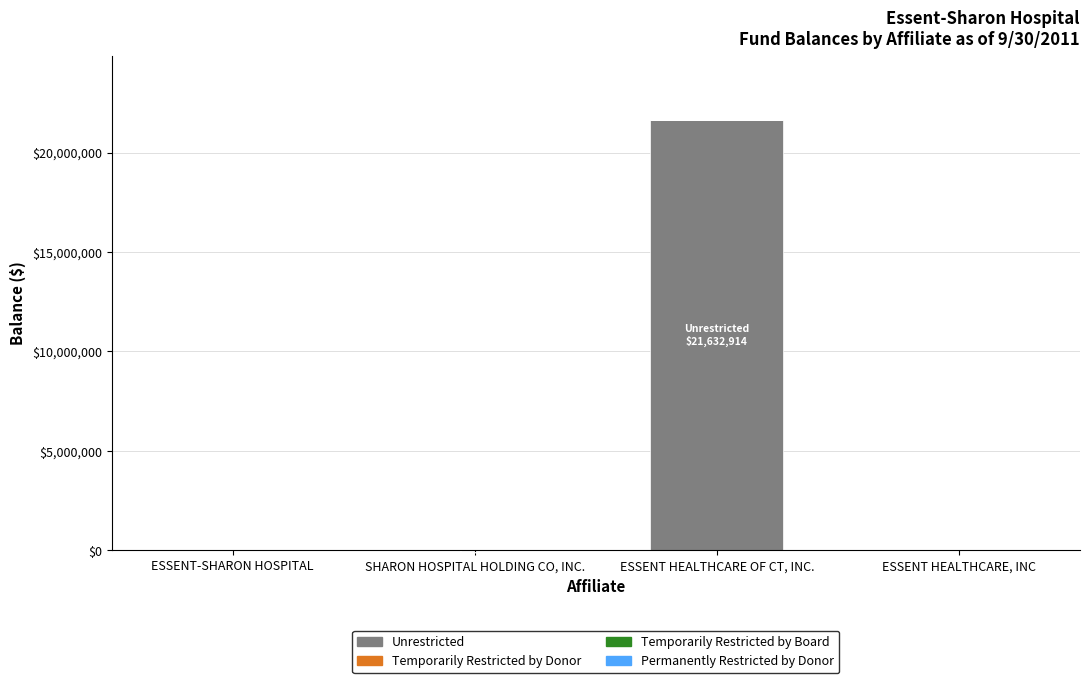

Which has a higher value, SHARON HOSPITAL HOLDING CO, INC. or ESSENT HEALTHCARE OF CT, INC.?

ESSENT HEALTHCARE OF CT, INC.